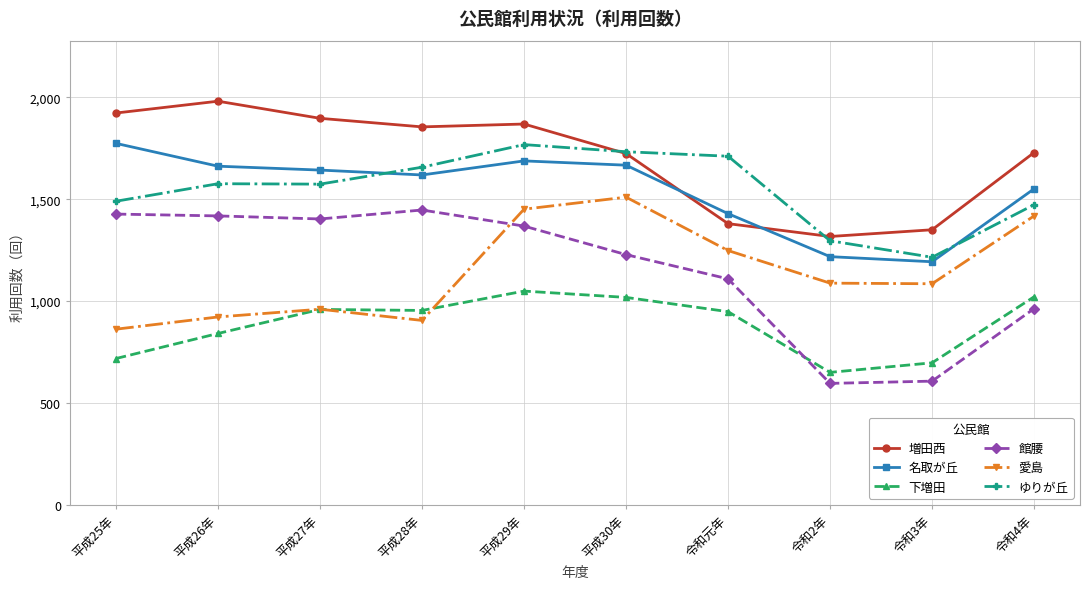

What is the minimum value shown in the chart?

596